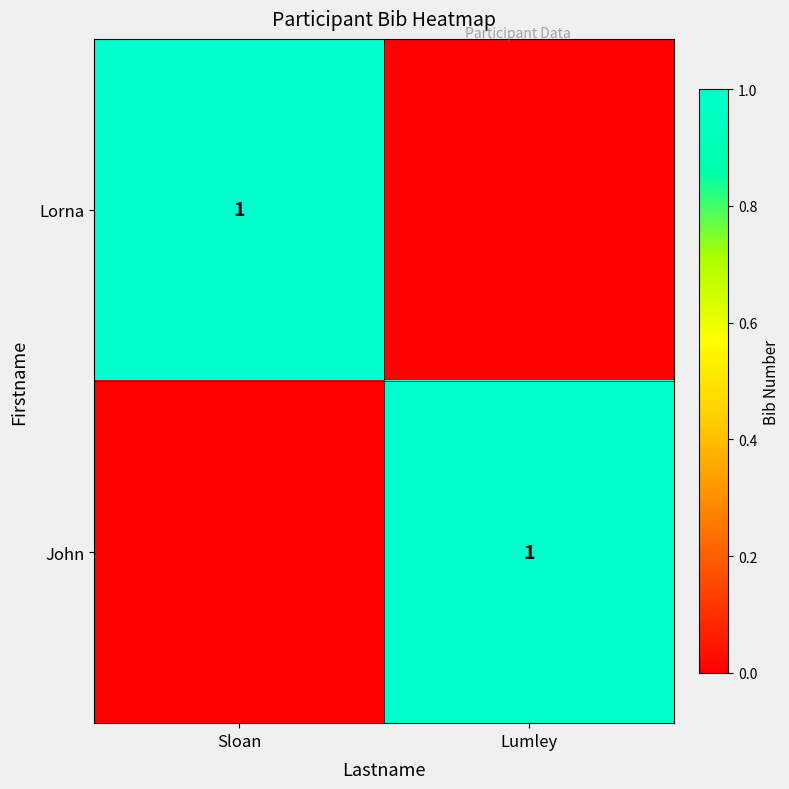

The value of John at Lumley is 1. True or false?

True